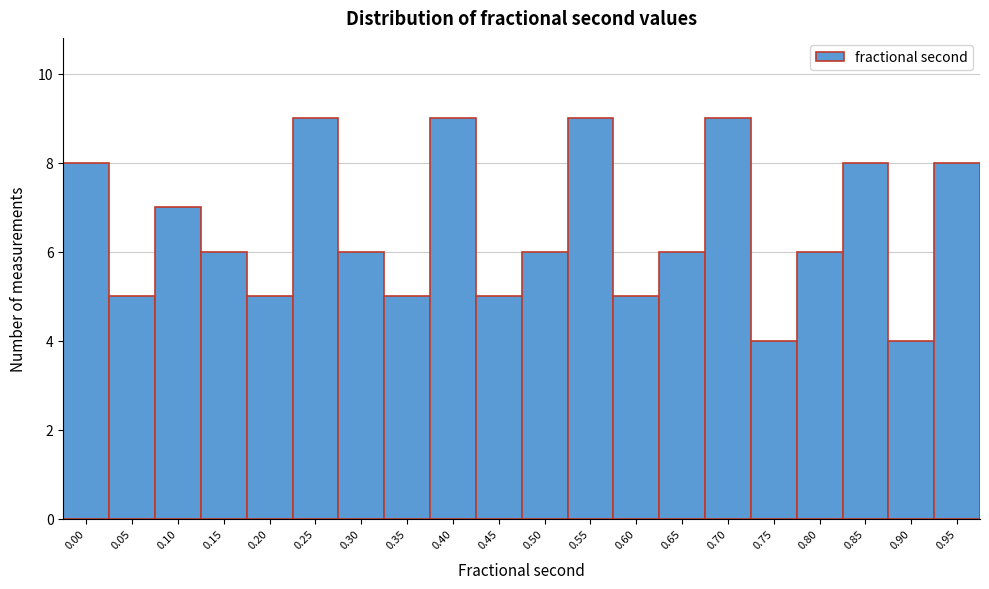

Reading left to right, extract all data points from this chart.

8	5	7	6	5	9	6	5	9	5	6	9	5	6	9	4	6	8	4	8